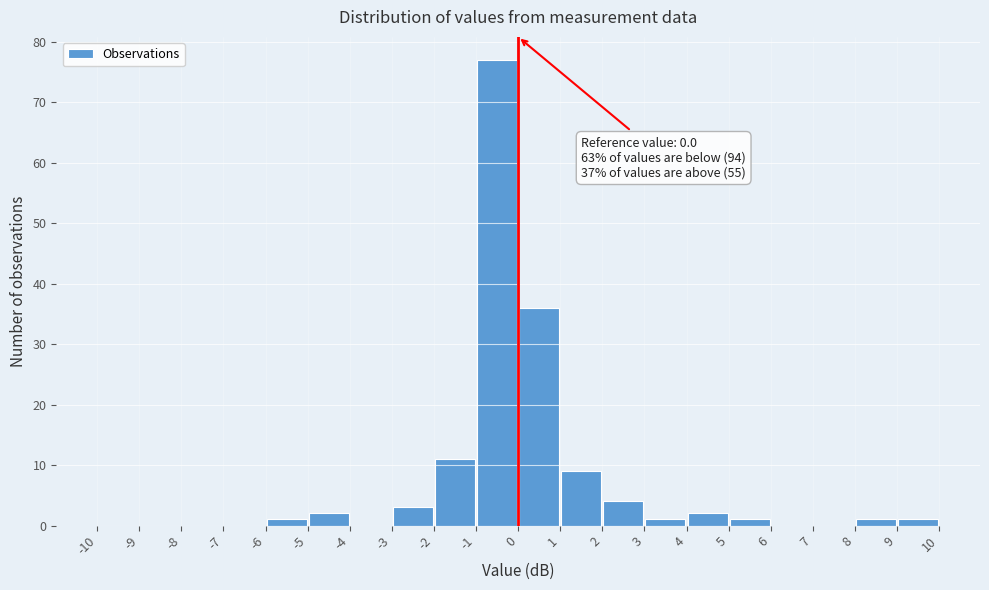

Which range on the x-axis has the tallest bar?

-1 to 0